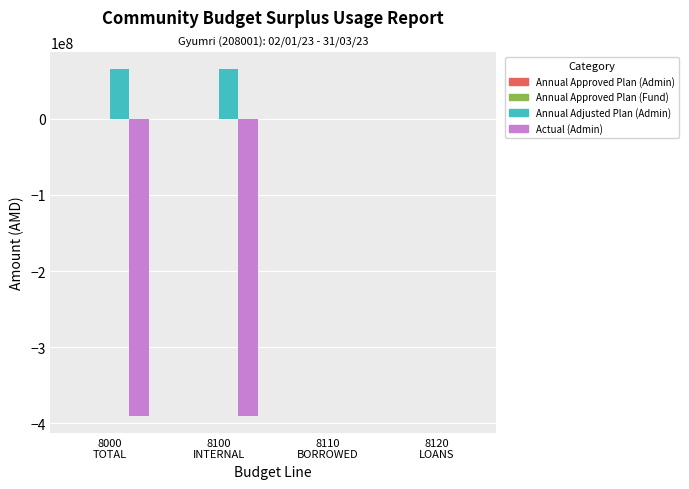

Which series has the largest total across all categories?

Annual Adjusted Plan (Admin)